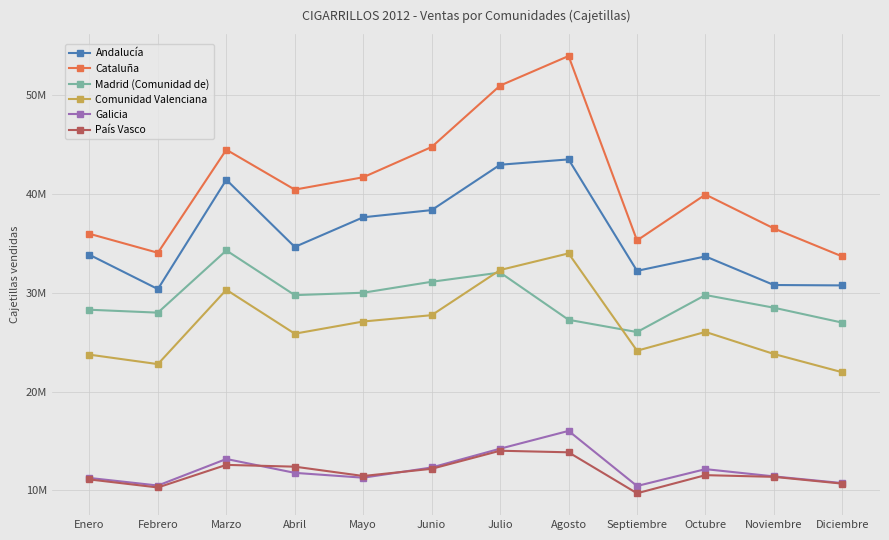

What position from the right is Noviembre?

2